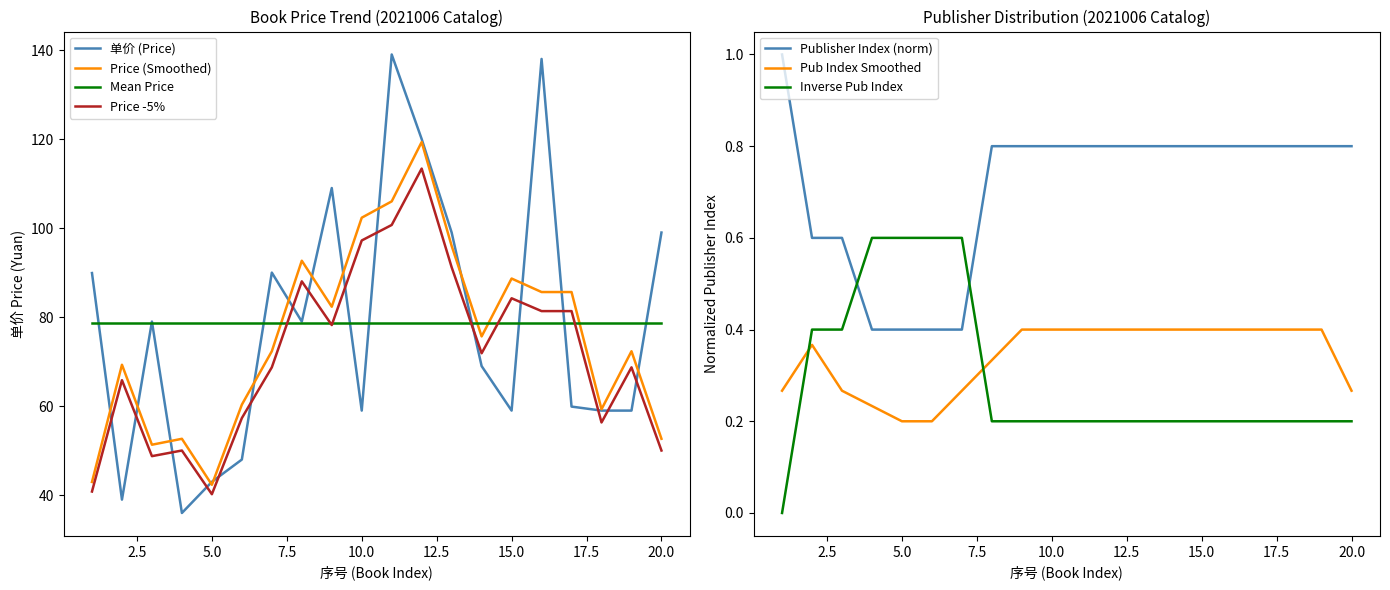

What is the maximum value for Price -5%?

113.4